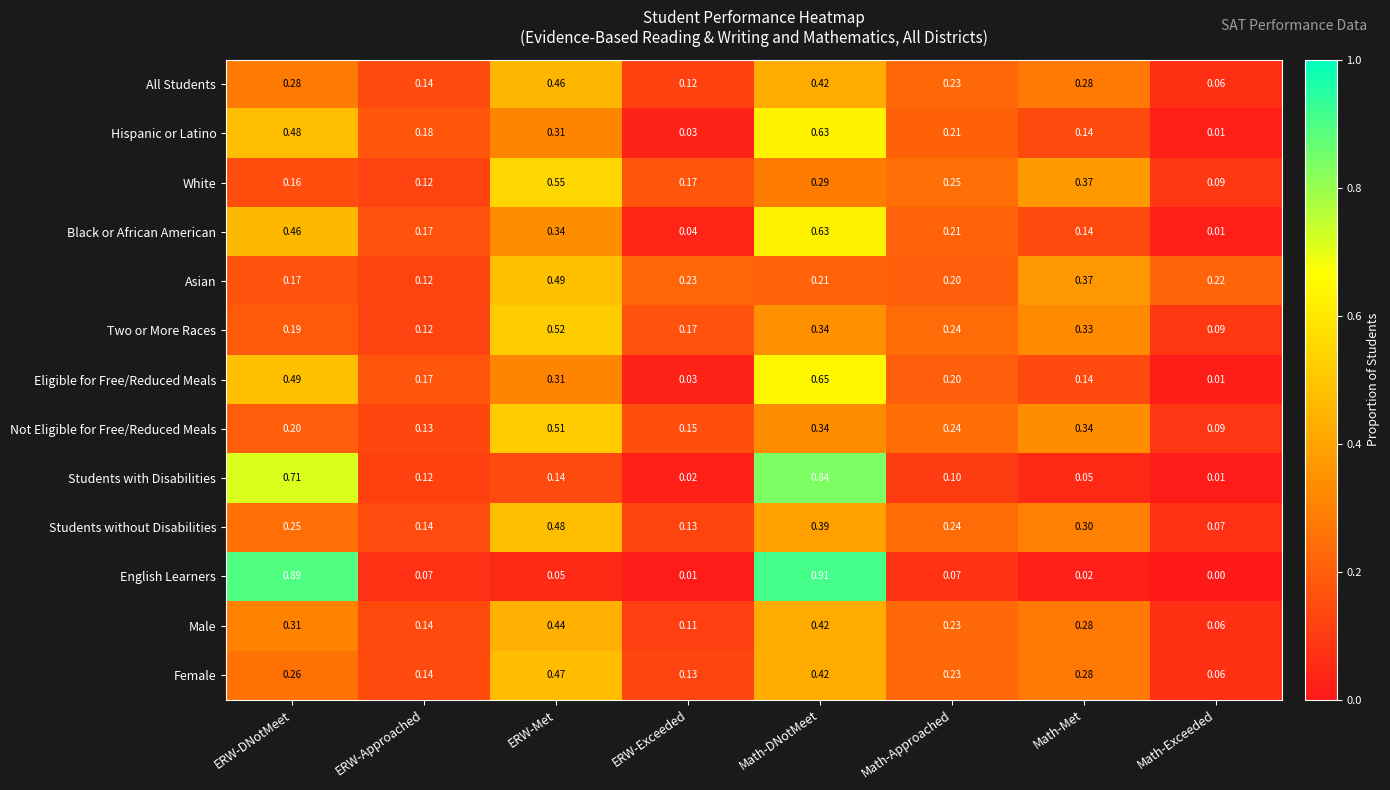

Which series has the largest range (max minus min)?

English Learners